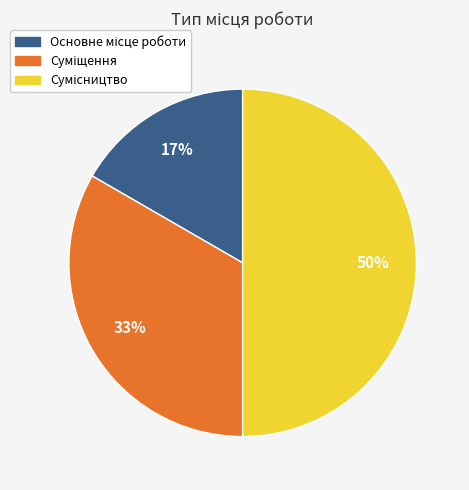

To the nearest percent, what is the average slice percentage?

33%